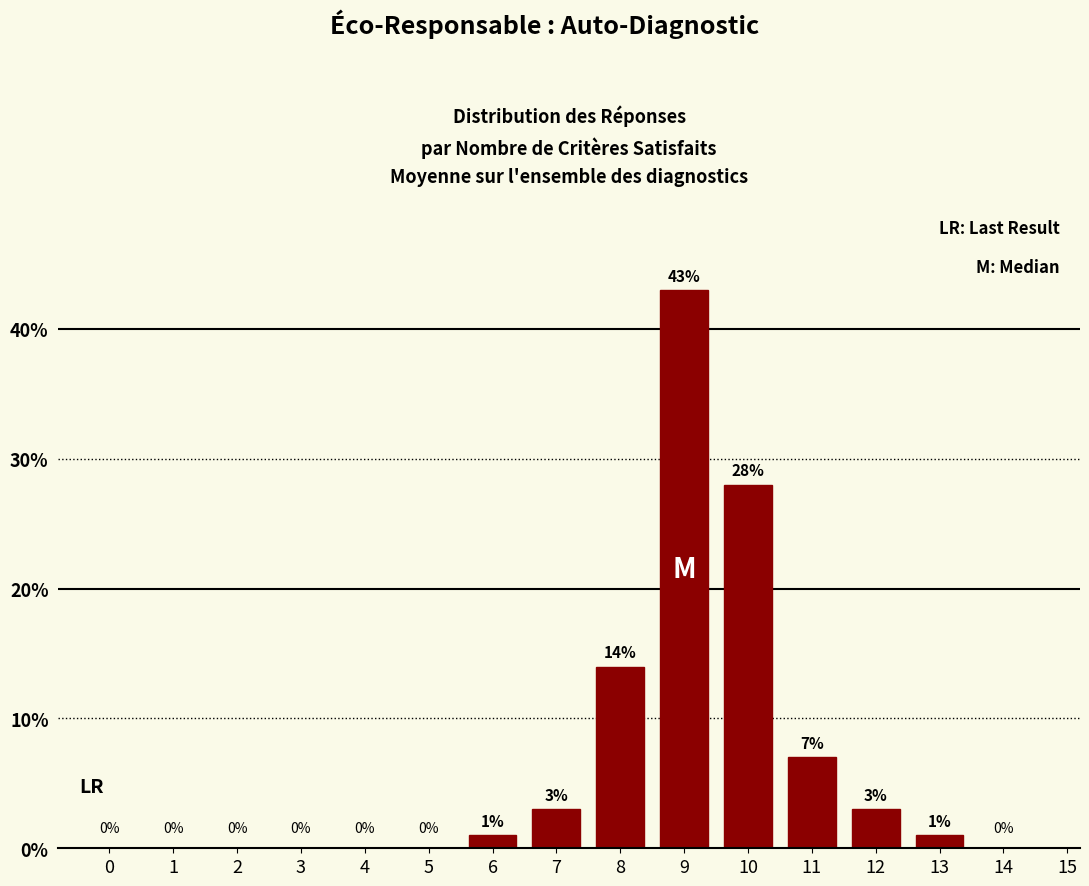

What is the average value?

7